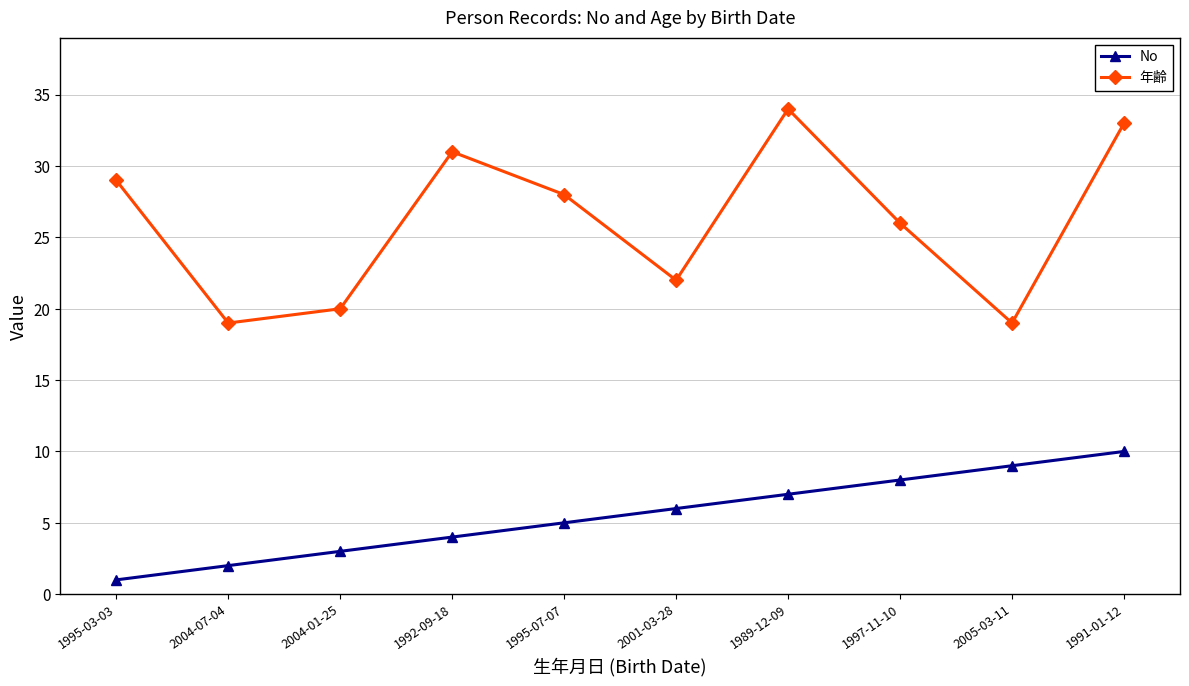

How many series are shown in this chart?

2